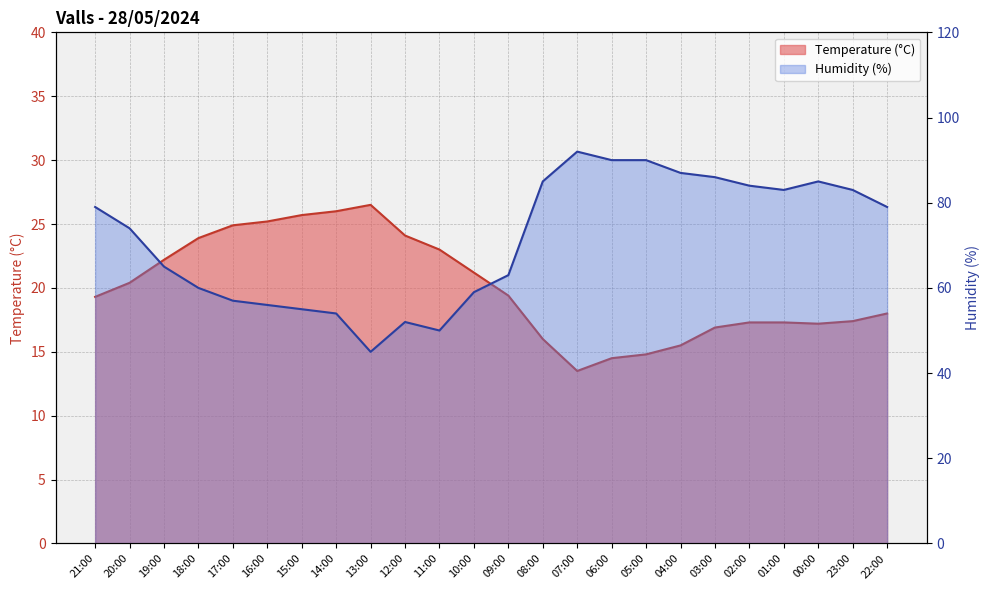

What position from the left is 15:00?

7